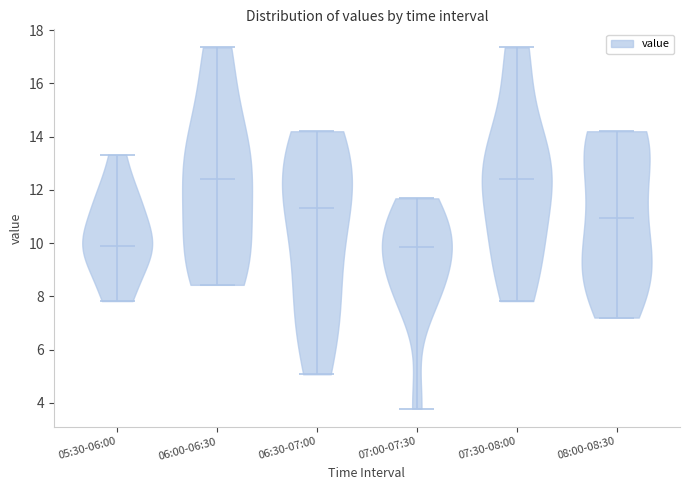

Where does the median line of the violin for 07:30-08:00 sit on the y-axis? The values are not printed on the chart, so give them approximately, as read against the axis.

12.4